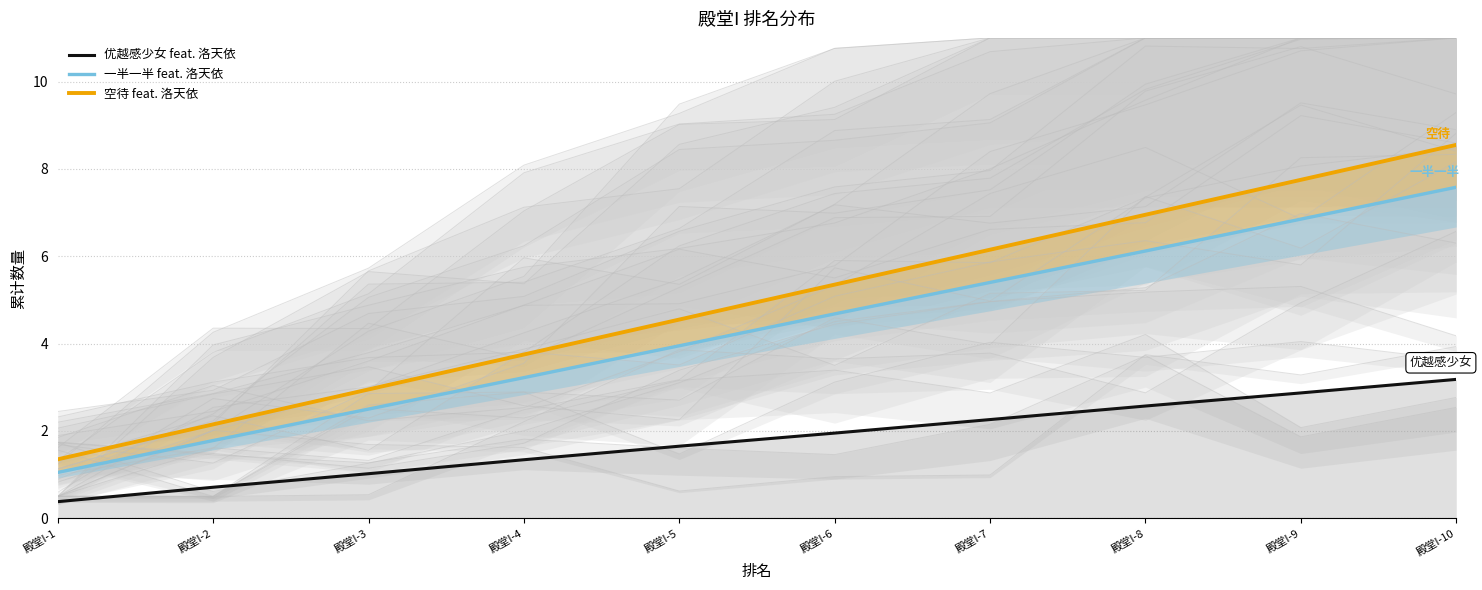

What are all the series names shown in the legend?

优越感少女 feat. 洛天依, 一半一半 feat. 洛天依, 空待 feat. 洛天依